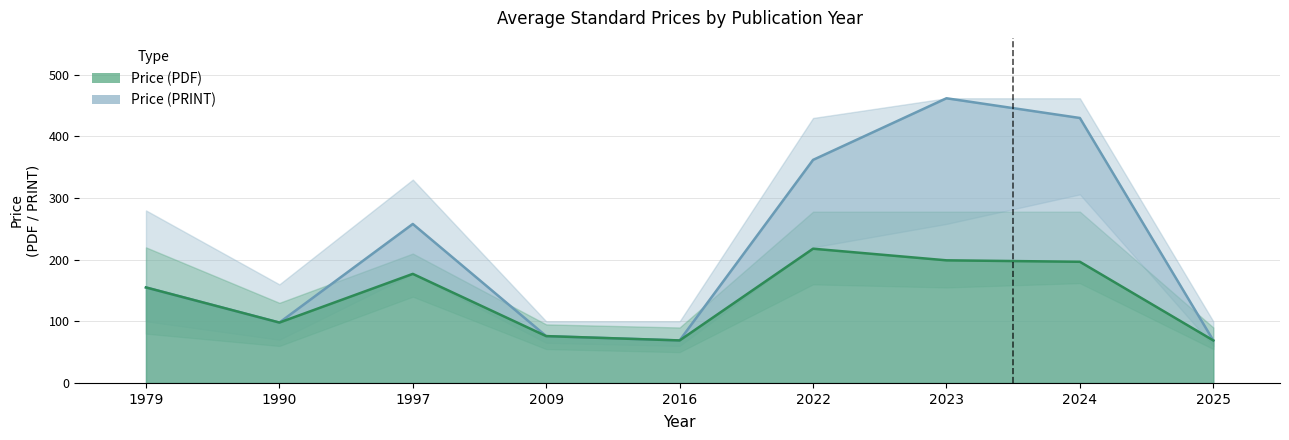

How many values in the Price (PDF) series are below 155?

4